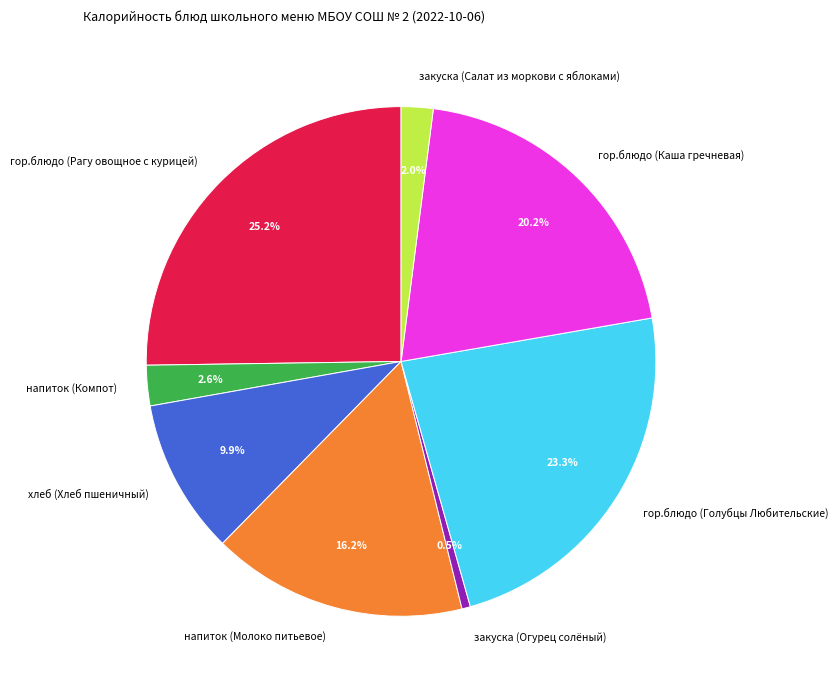

Between закуска (Огурец солёный) and закуска (Салат из моркови с яблоками), which is larger?

закуска (Салат из моркови с яблоками)